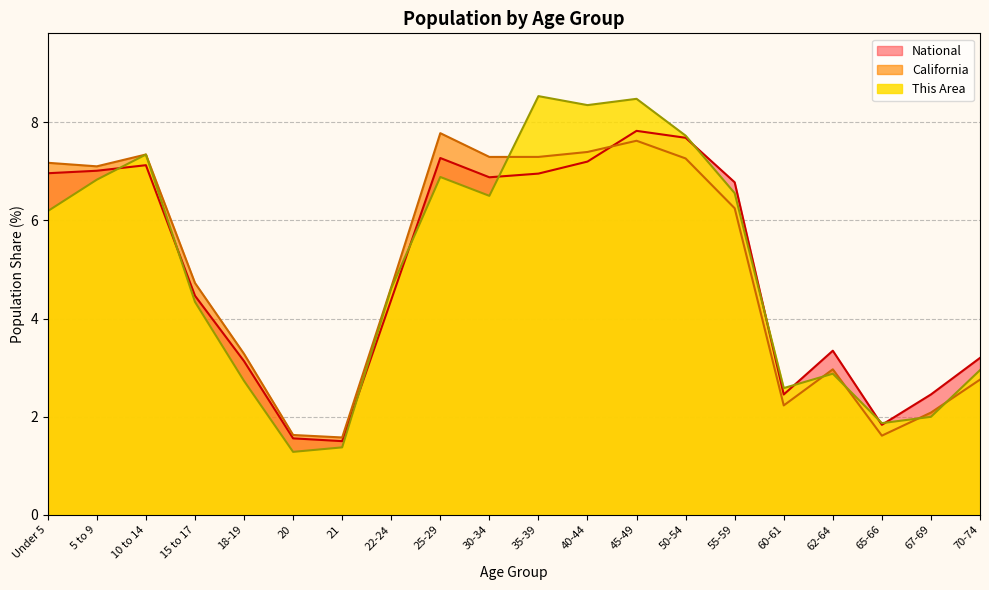

What is the difference between the highest and lowest values at 22-24?

0.3